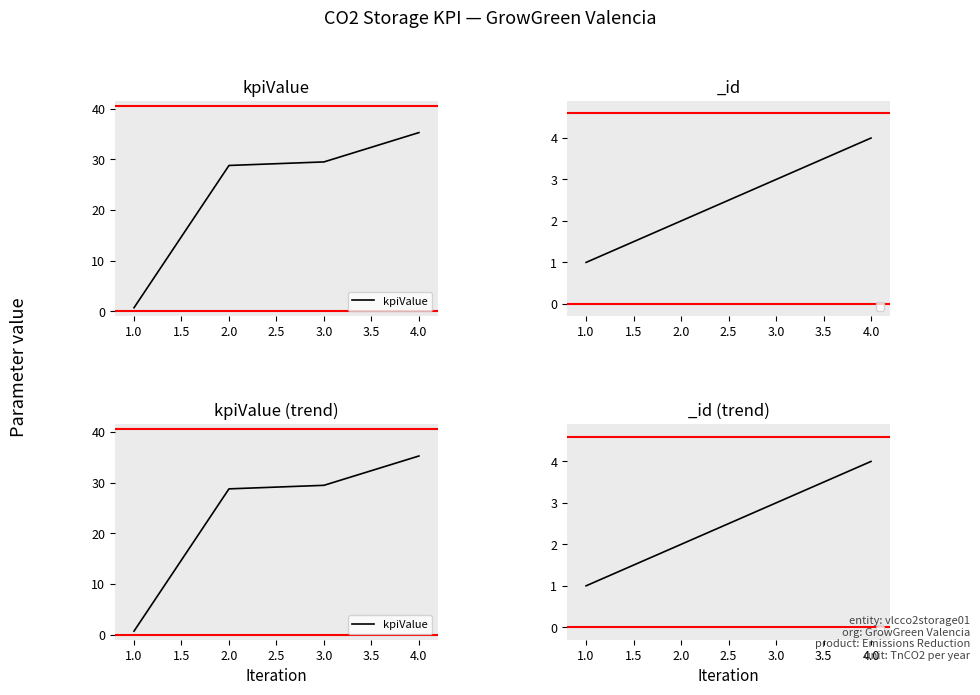

How many lines are shown in the chart?

1